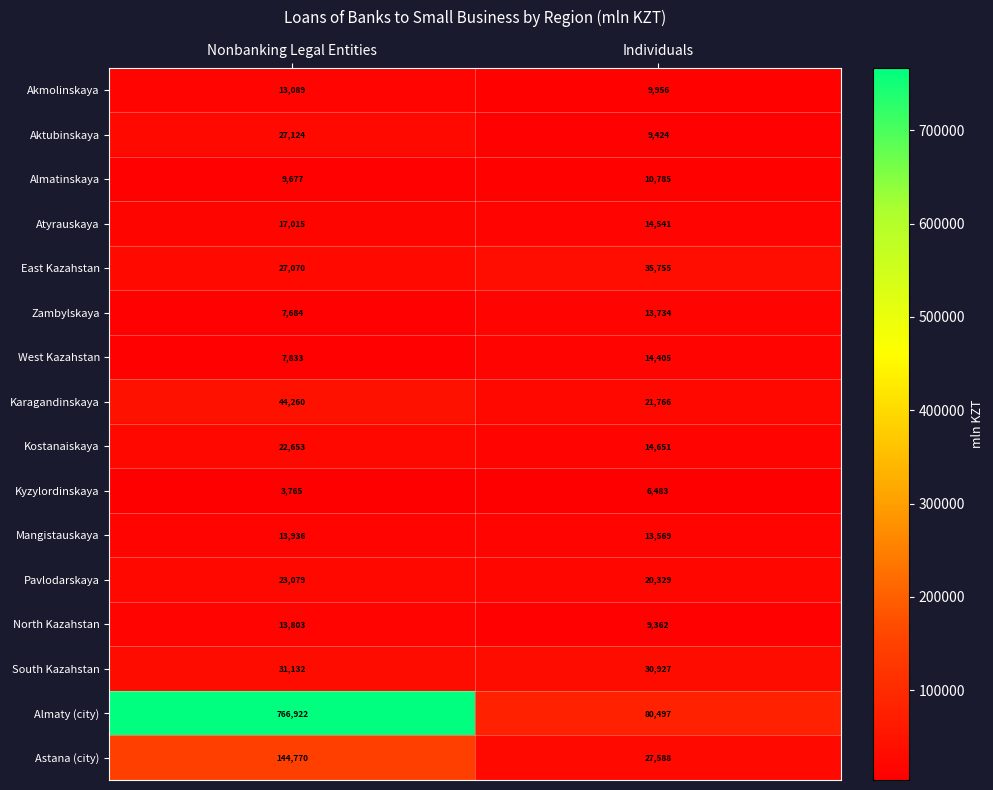

Which series changed the most between Nonbanking Legal Entities and Individuals?

Almaty (city)